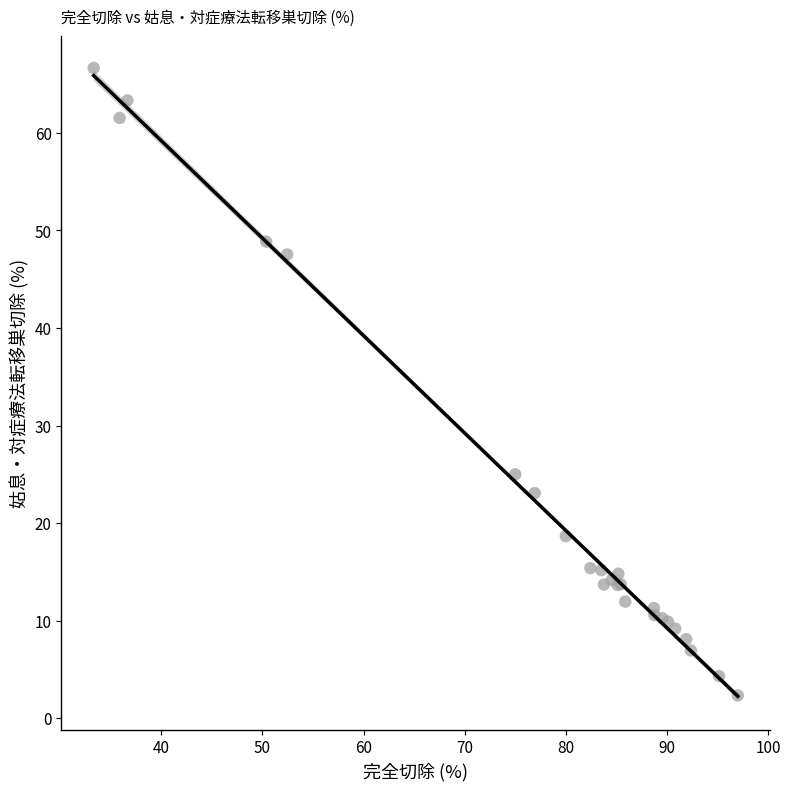

What Y value in the scatter plot is closest to 34?

25.0